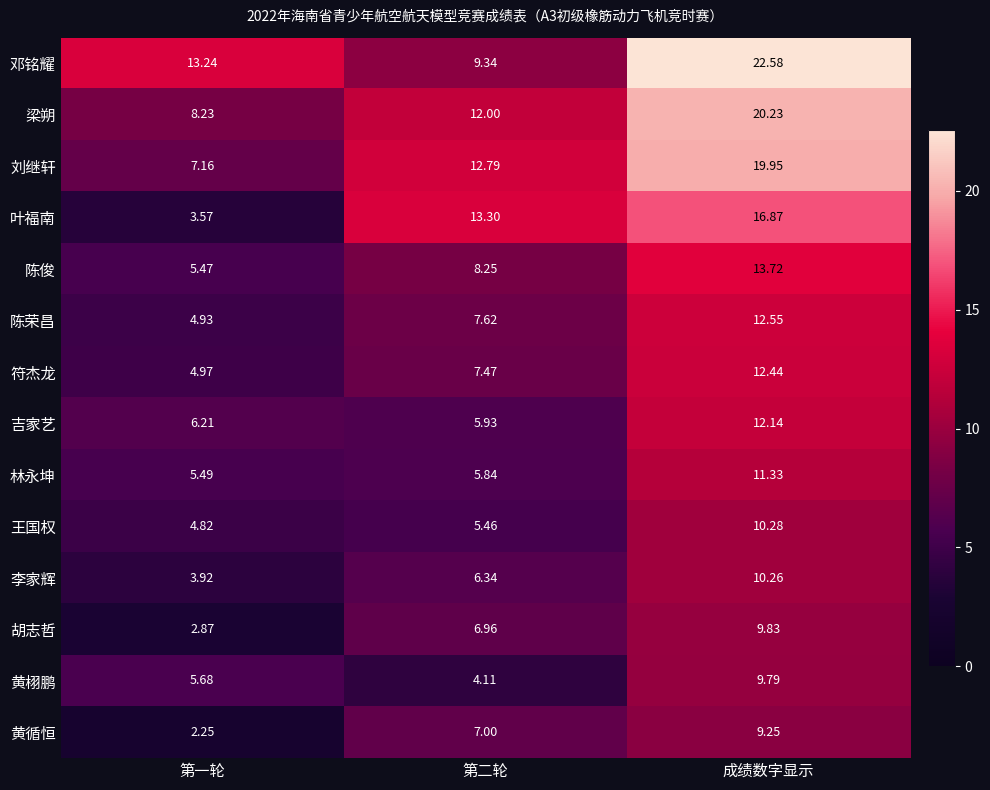

Which series has the largest total across all categories?

邓铭耀